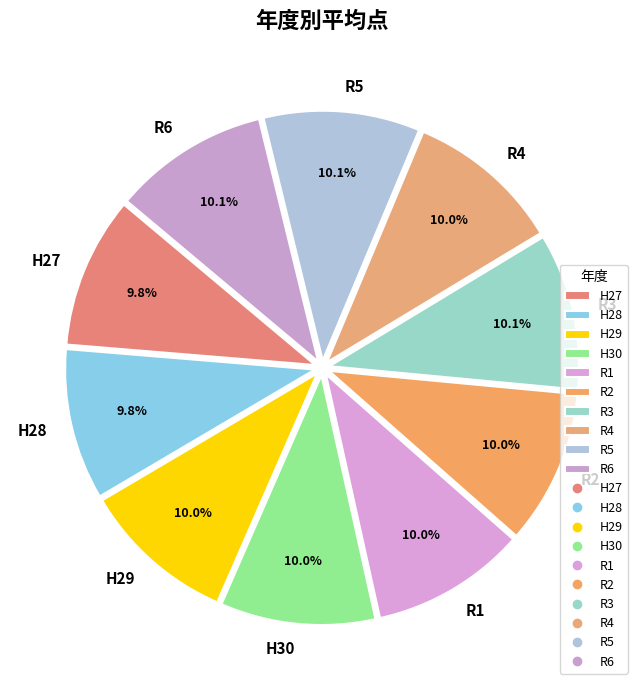

What is the ratio of the value at H28 to the value at R3?

1.0